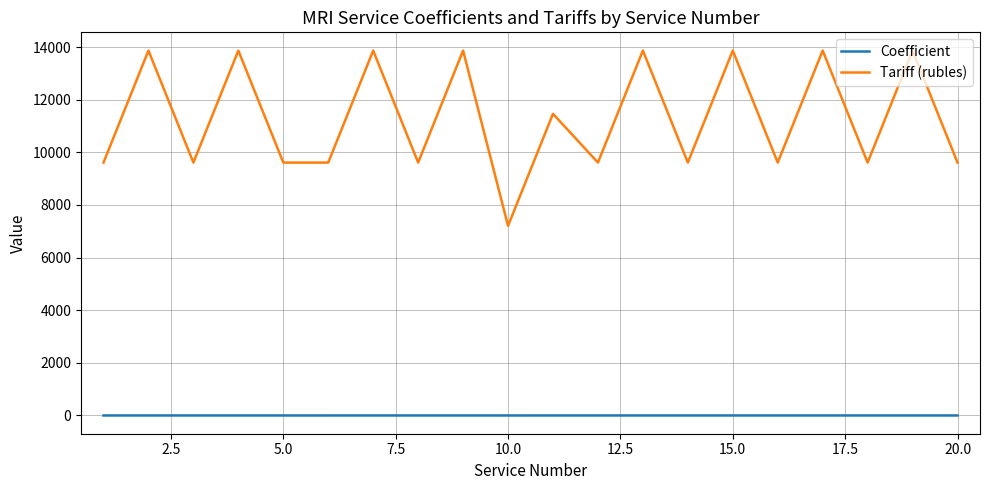

Which series has the largest range (max minus min)?

Tariff (rubles)